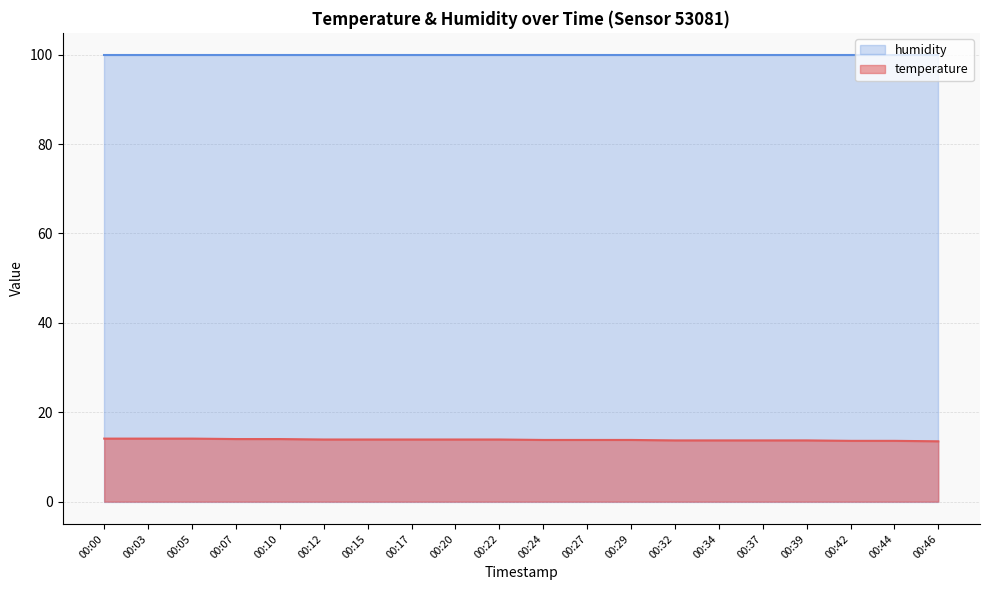

The value at 00:27 is 13.8. True or false?

True